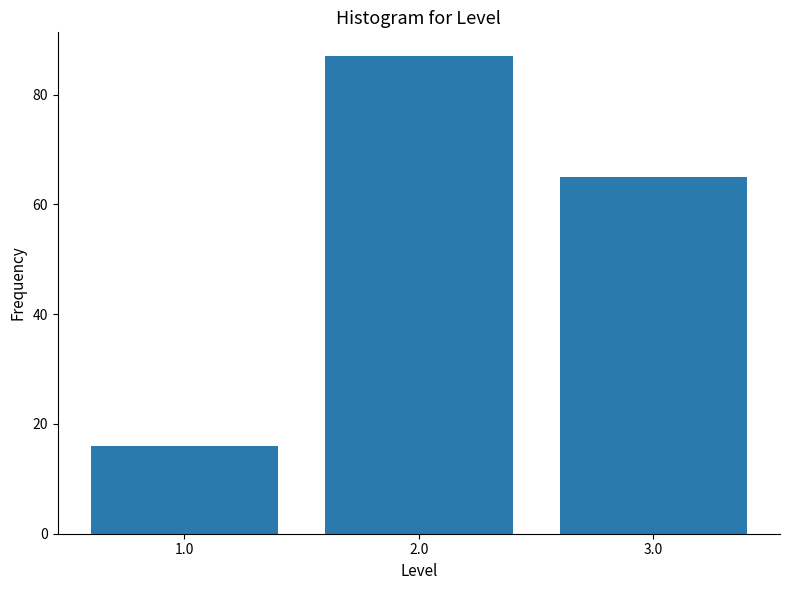

Reading left to right, what are all the values shown in this chart?

1.0=16	2.0=87	3.0=65